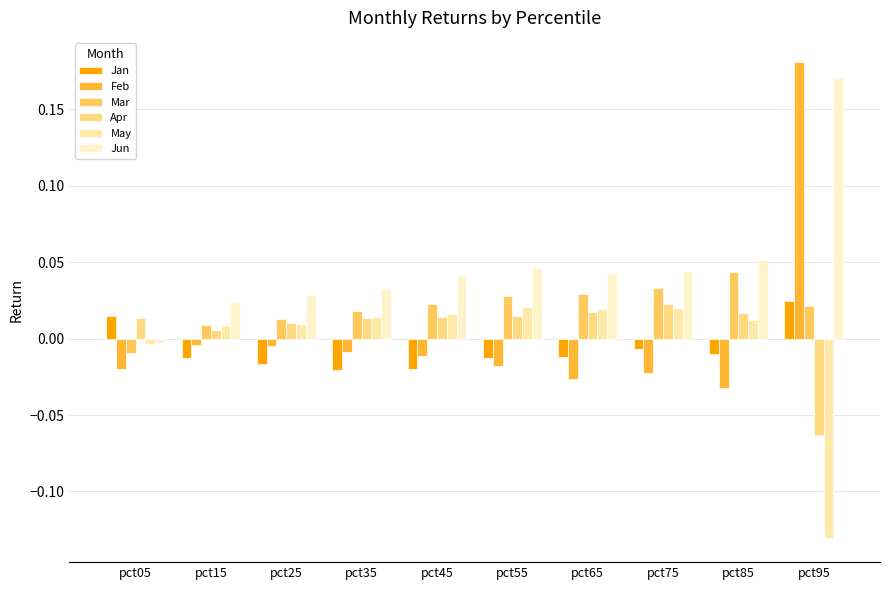

Rank the series at pct75 from highest to lowest value.

Jun, Mar, Apr, May, Jan, Feb